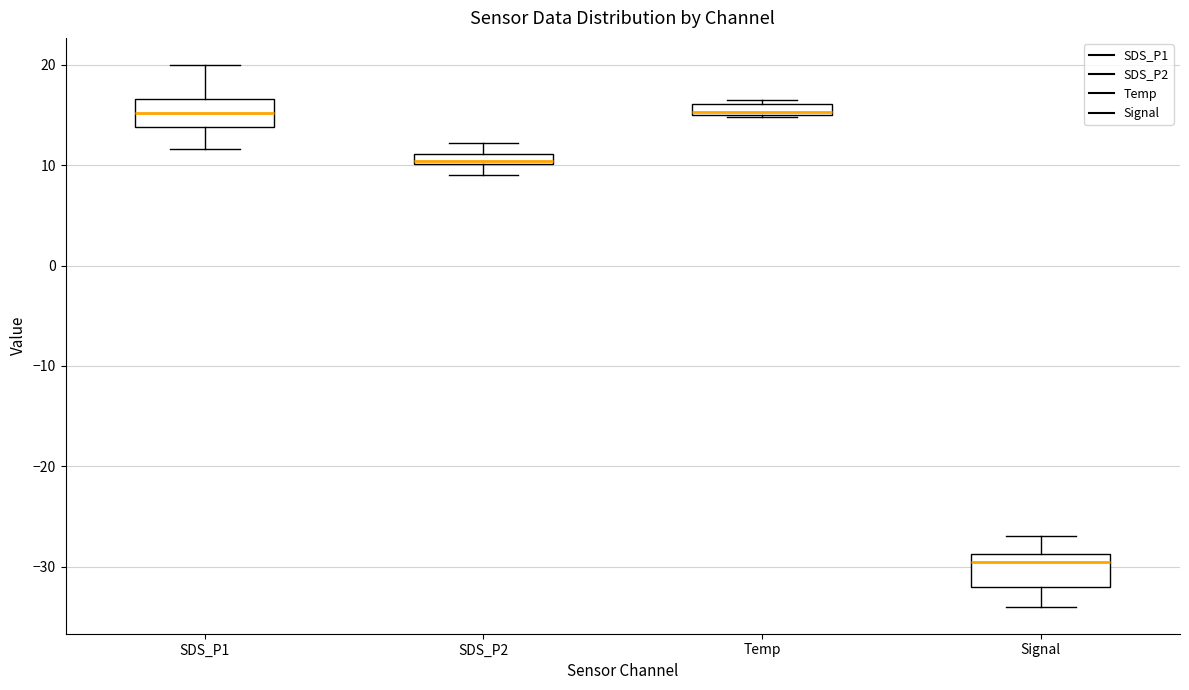

Where does the lower whisker of the box for Signal end on the y-axis? The values are not printed on the chart, so give them approximately, as read against the axis.

-34